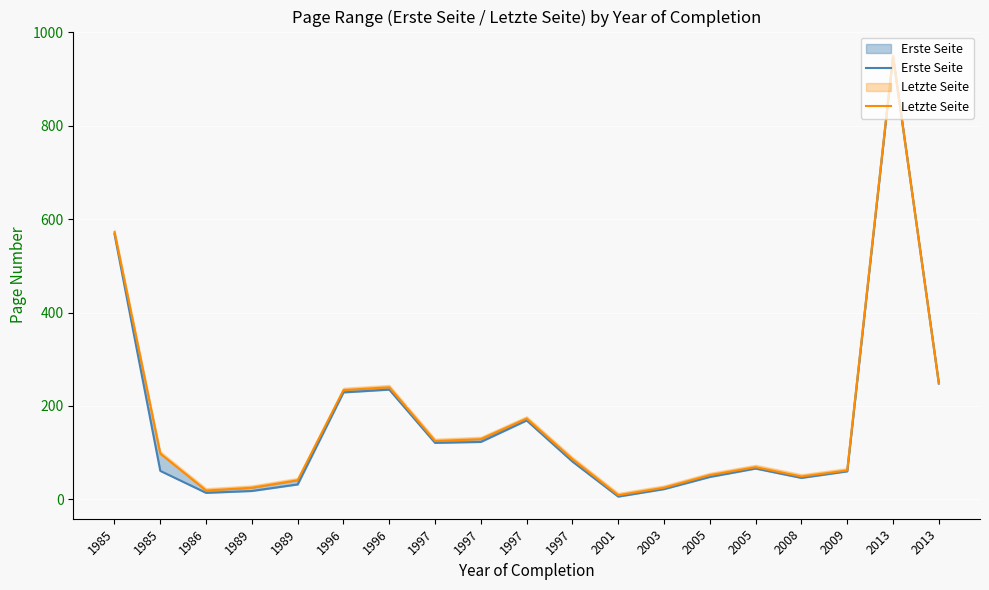

At which category is the sum across all series the highest?

2013